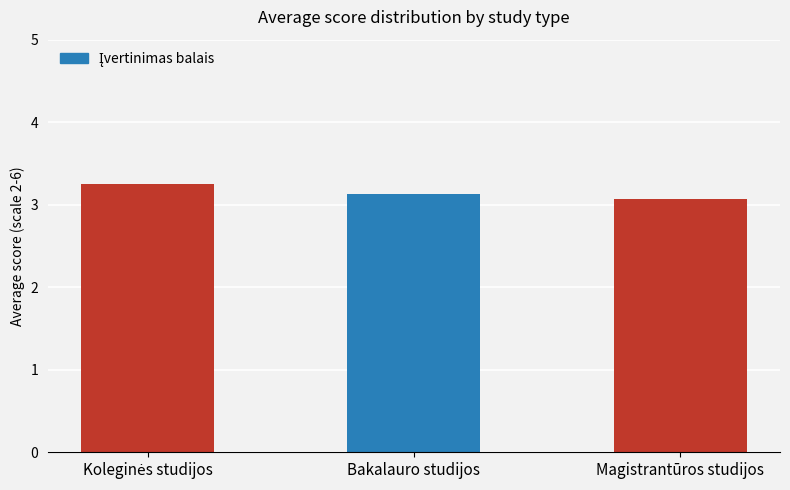

What is the change in value from Bakalauro studijos to Magistrantūros studijos?

-0.1